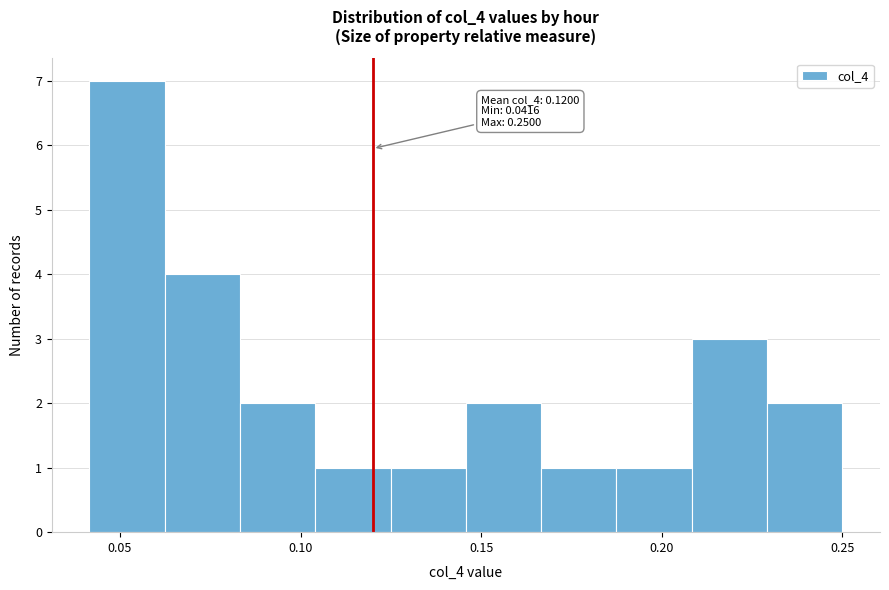

Which range on the x-axis has the tallest bar?

0.040 to 0.060